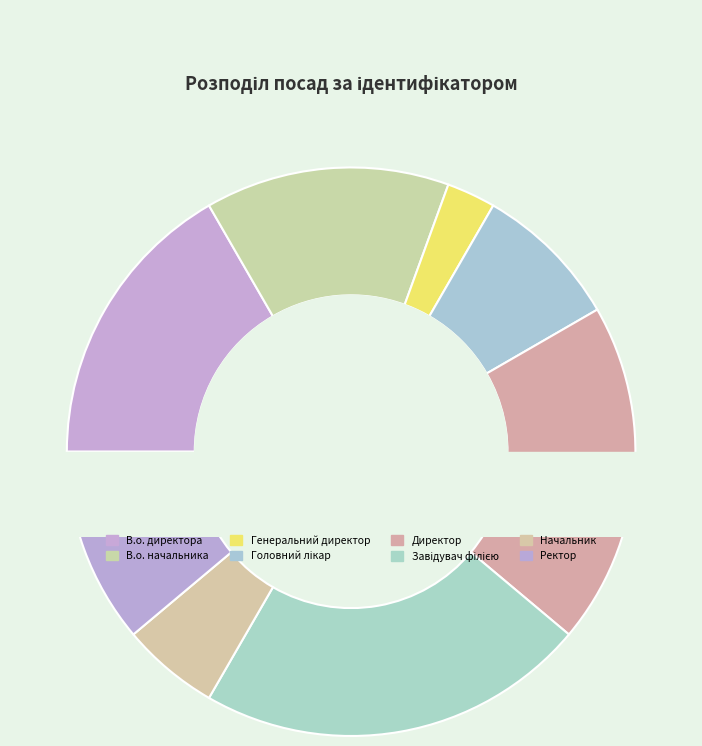

To the nearest percent, what is the average slice percentage?

12%